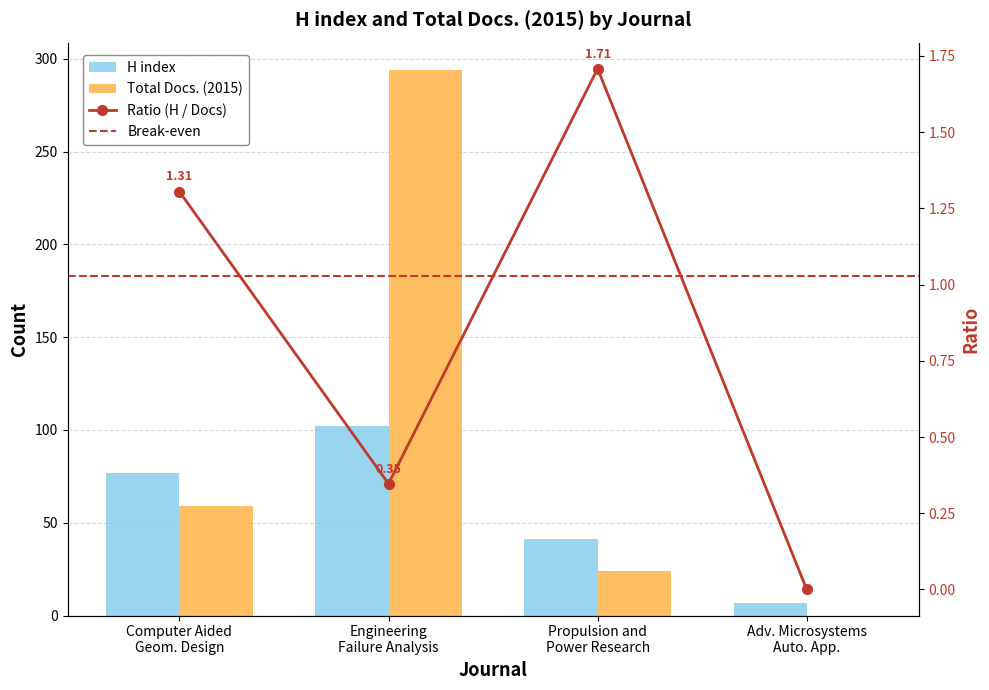

What is the average value of the H index series?

57